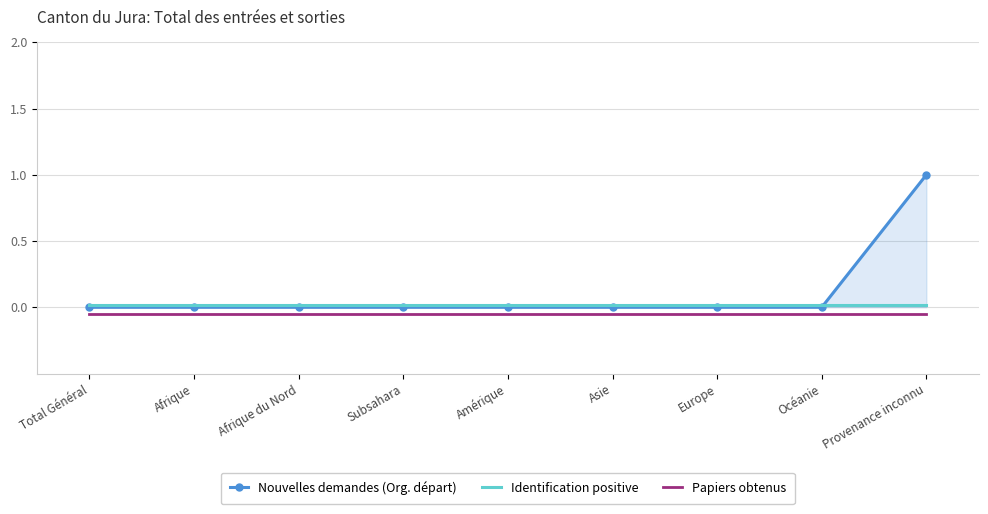

What is the maximum value shown in the chart?

1.0